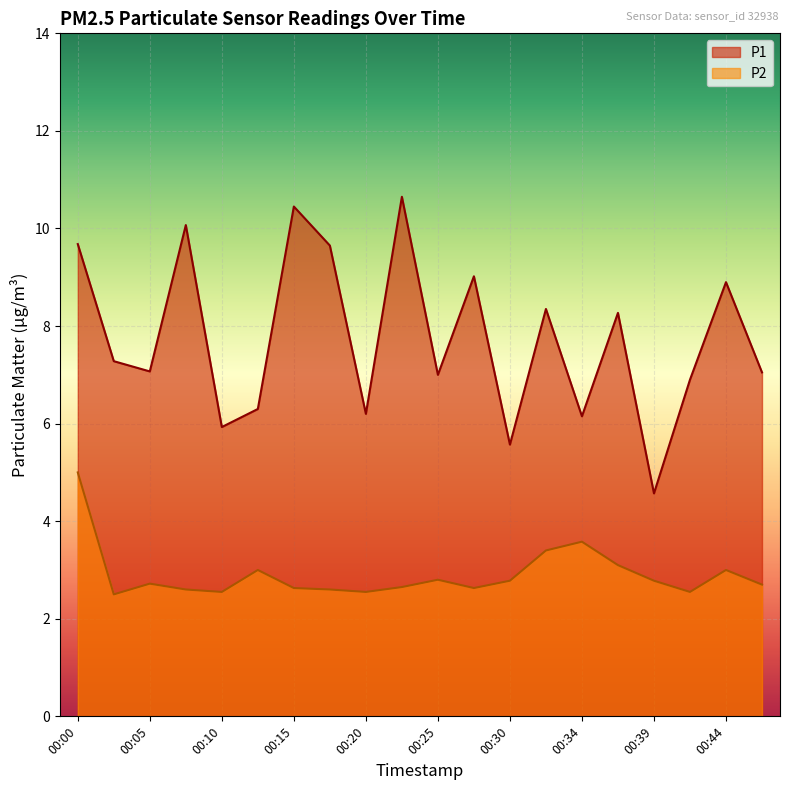

Rank the series by their average value, from highest to lowest.

P1, P2